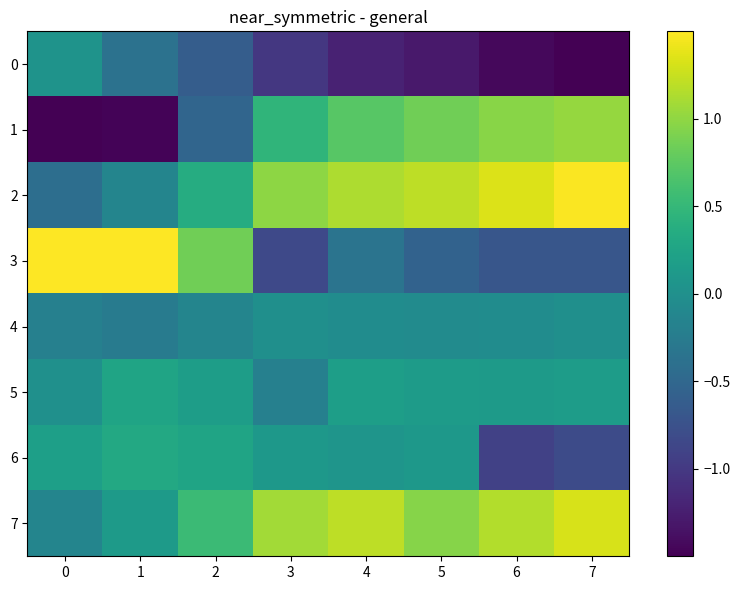

What is the minimum value shown in the chart?

-1.5